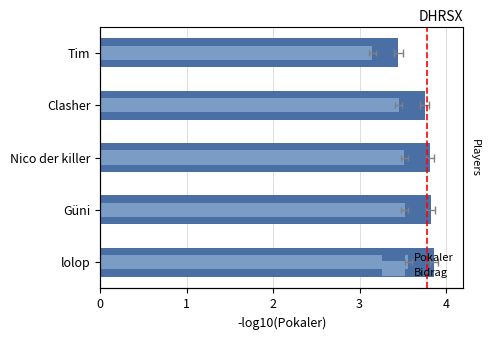

List the series in order of their overall mean, lowest first.

Bidrag, Pokaler